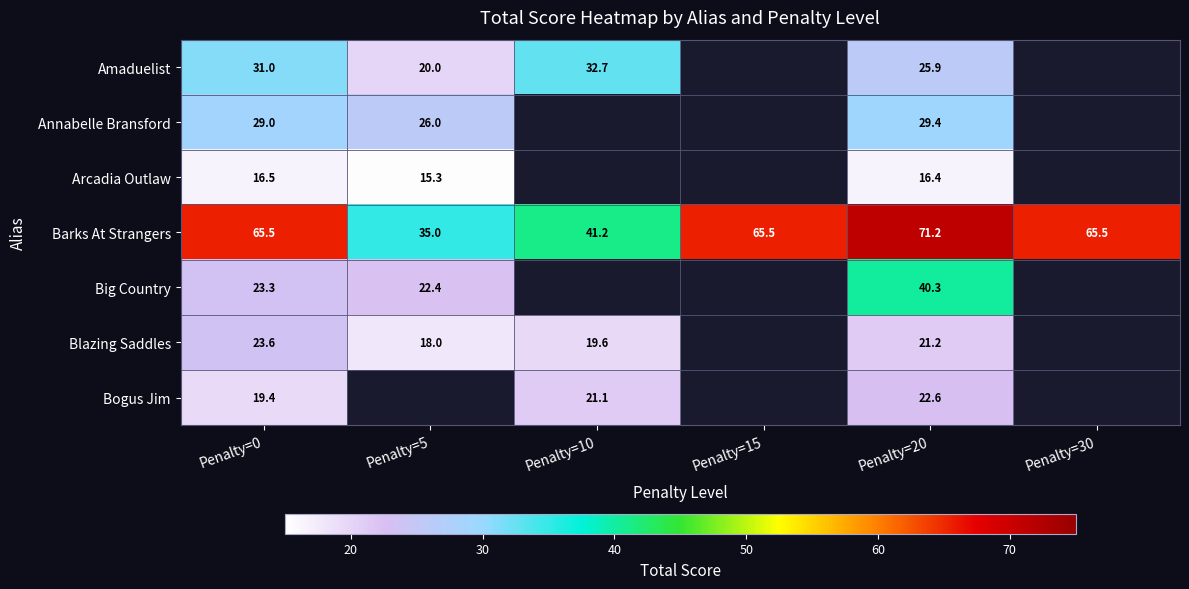

At Penalty=0, list the series in order from smallest to largest.

Arcadia Outlaw, Bogus Jim, Big Country, Blazing Saddles, Annabelle Bransford, Amaduelist, Barks At Strangers